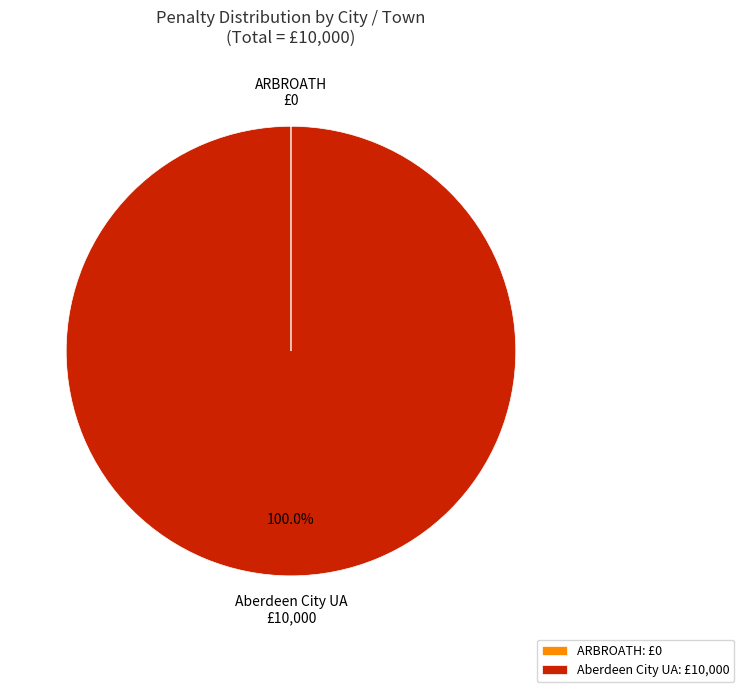

Which slice is the largest?

Aberdeen City UA